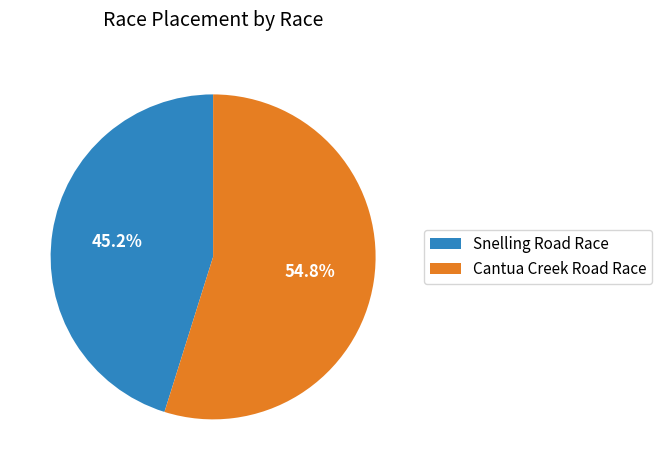

What is the majority slice?

Cantua Creek Road Race